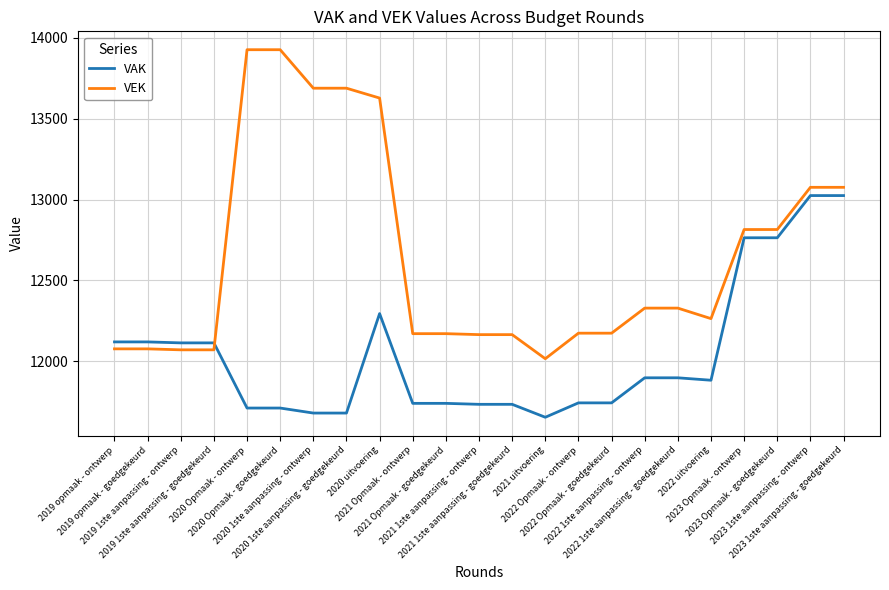

Rank the series by their average value, from lowest to highest.

VAK, VEK